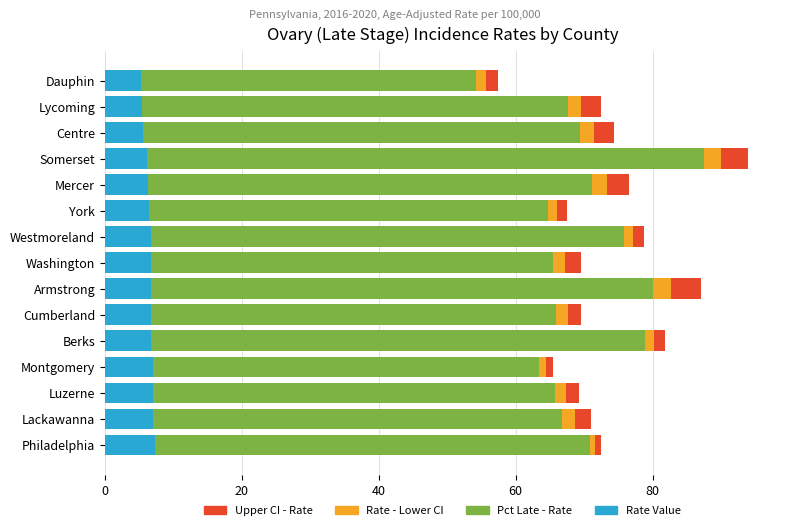

What is the highest value of the Rate Value series?

7.3